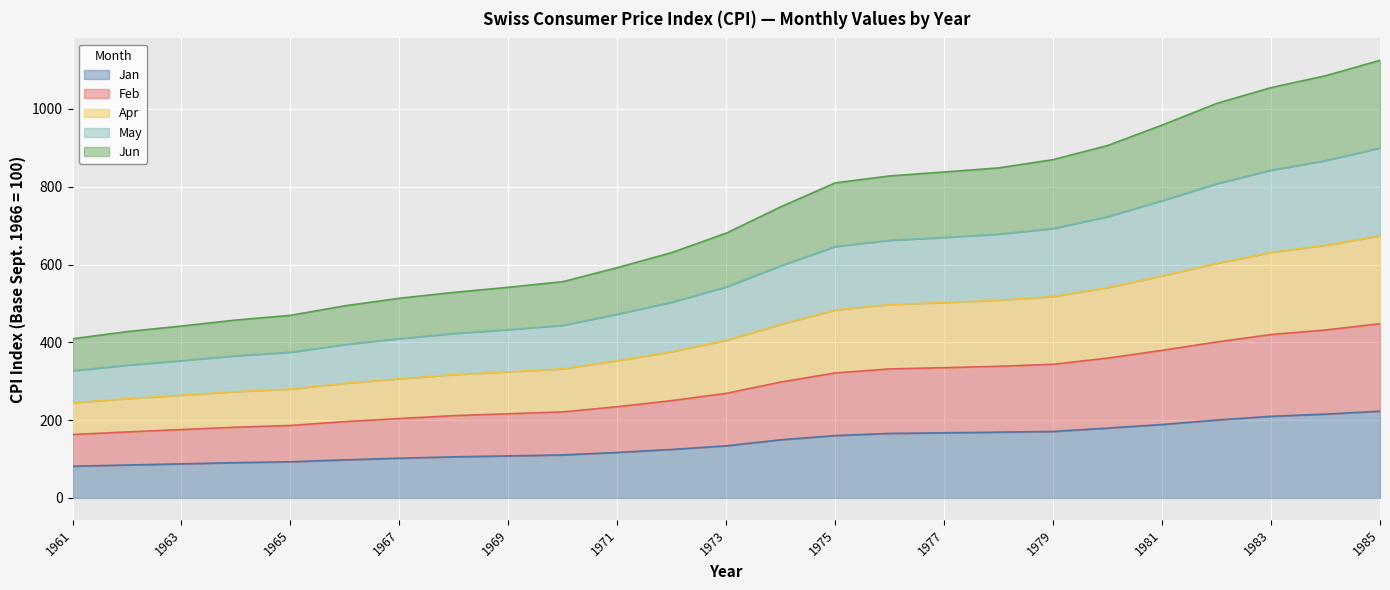

True or false: Apr and May intersect in this chart.

False